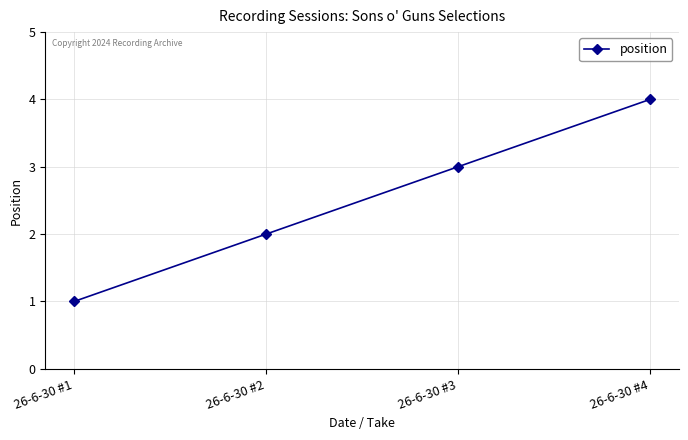

Between 26-6-30 #2 and 26-6-30 #1, which is larger?

26-6-30 #2